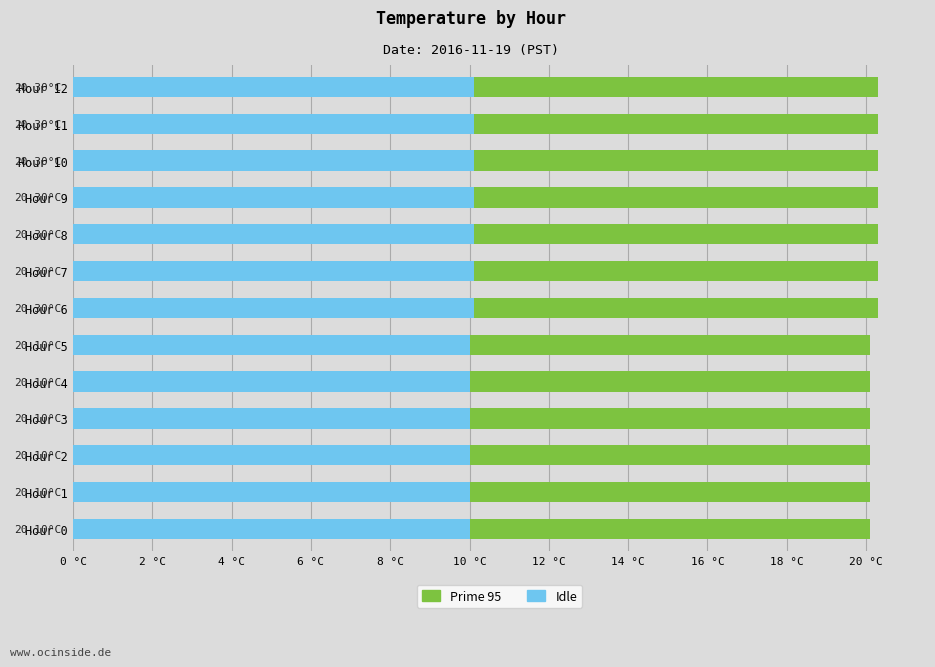

What are all the series names shown in the legend?

Prime 95, Idle